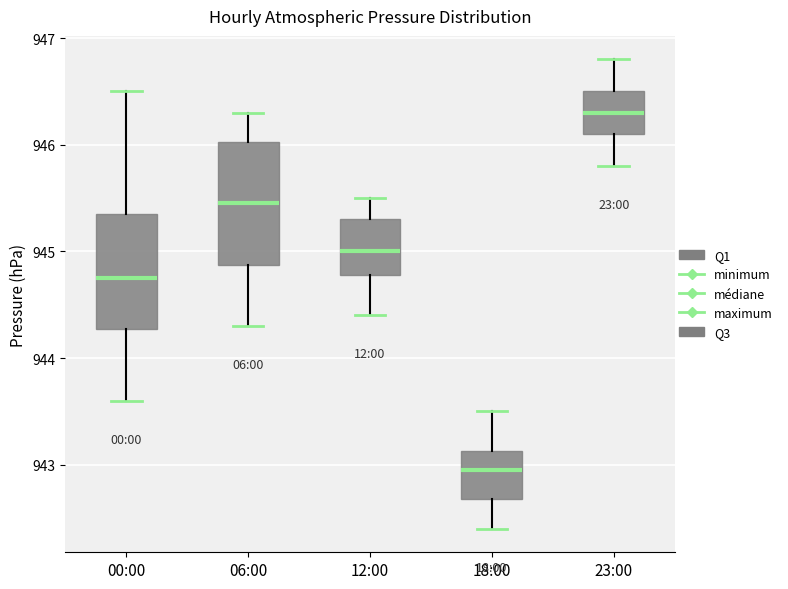

Reading left to right, read every box against the y-axis: the position of its median line, the range the box covers, and the ends of its whiskers. The values are not printed on the chart, so give them approximately, as read against the axis.

00:00: median 944.8, box 944.3 to 945.4, whiskers 943.6 to 946.5
06:00: median 945.5, box 944.9 to 946.0, whiskers 944.3 to 946.3
12:00: median 945.0, box 944.8 to 945.3, whiskers 944.4 to 945.5
18:00: median 943.0, box 942.7 to 943.1, whiskers 942.4 to 943.5
23:00: median 946.3, box 946.1 to 946.5, whiskers 945.8 to 946.8